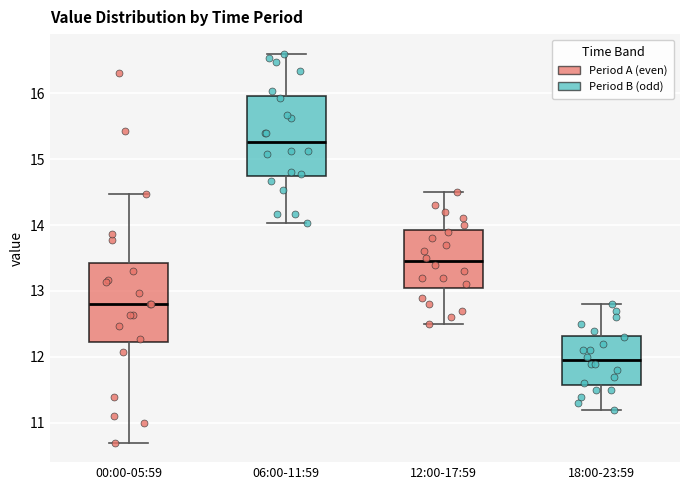

Which box has the highest median line?

06:00-11:59